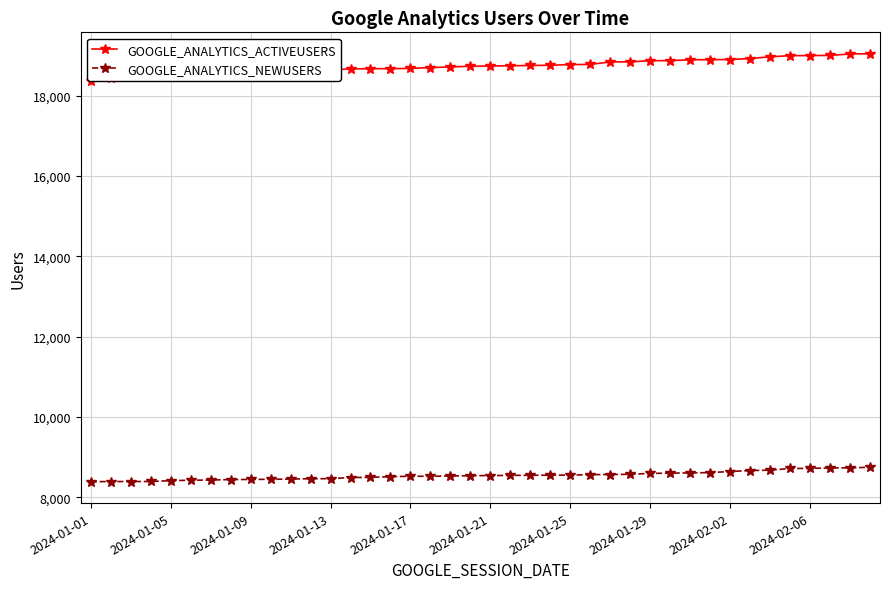

What is the value of the GOOGLE_ANALYTICS_NEWUSERS point at the 26th from the left?

8561